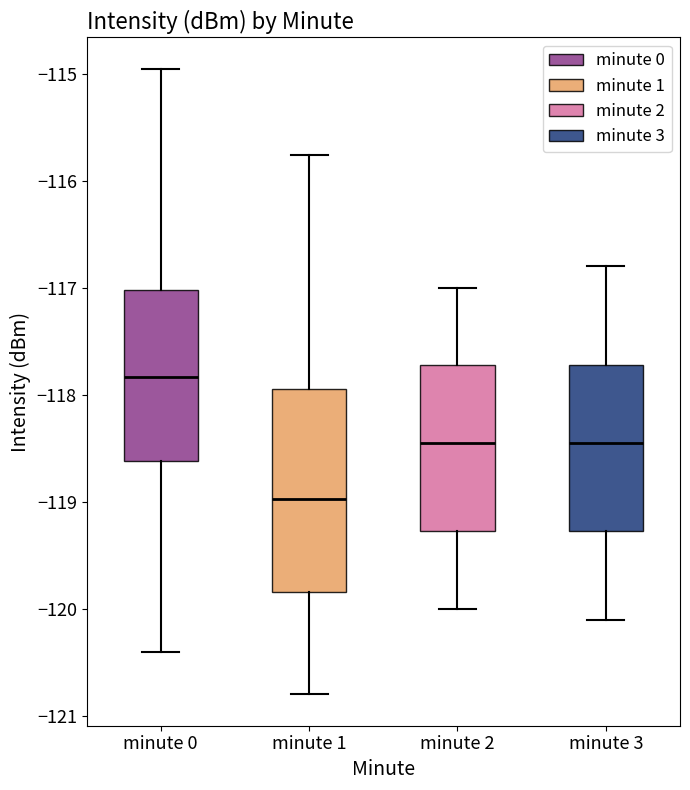

Where is the upper edge of the box for minute 0 on the y-axis? The values are not printed on the chart, so give them approximately, as read against the axis.

-117.0